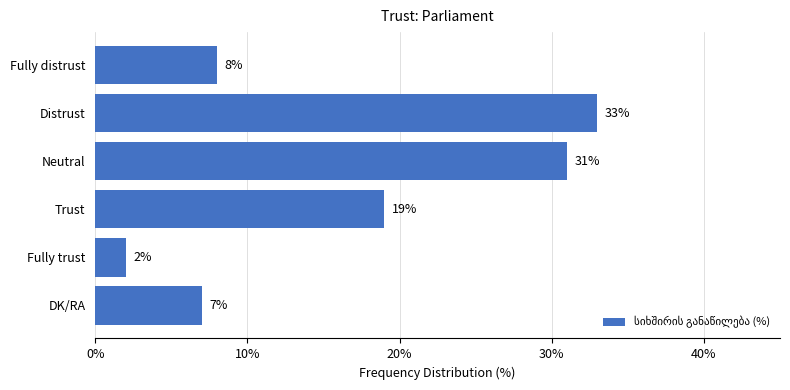

Rank the categories by value from highest to lowest.

Distrust, Neutral, Trust, Fully distrust, DK/RA, Fully trust